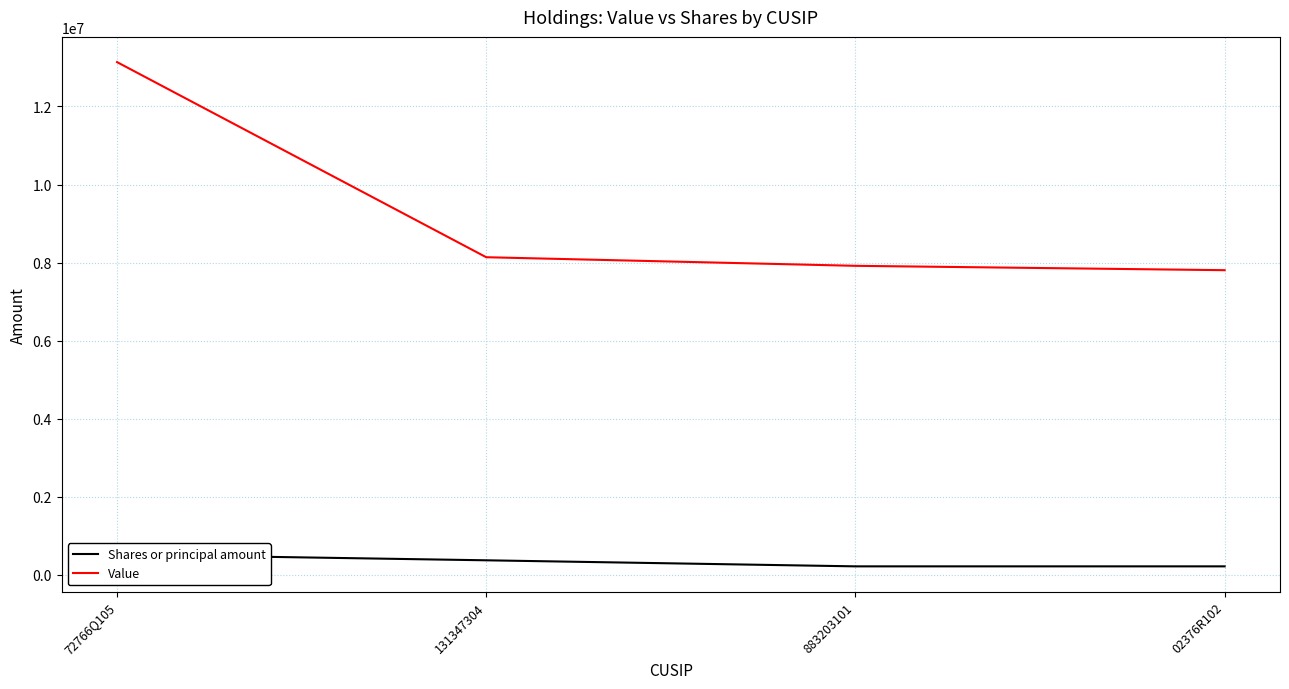

What is the label of the 3rd point from the right?

131347304